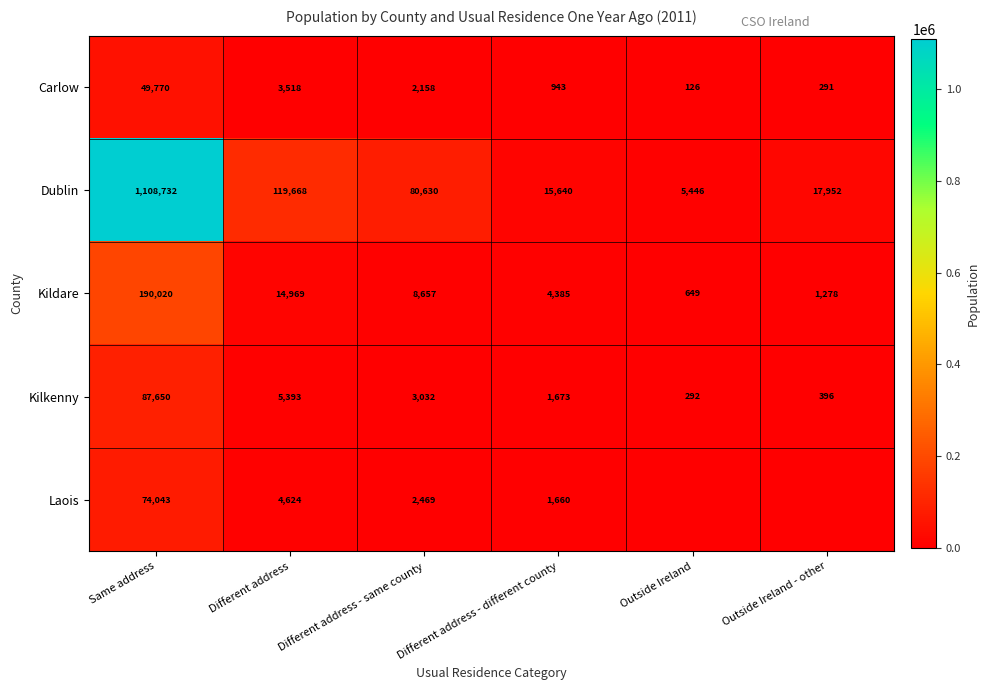

Between Same address and Different address, which series saw the biggest shift?

Dublin